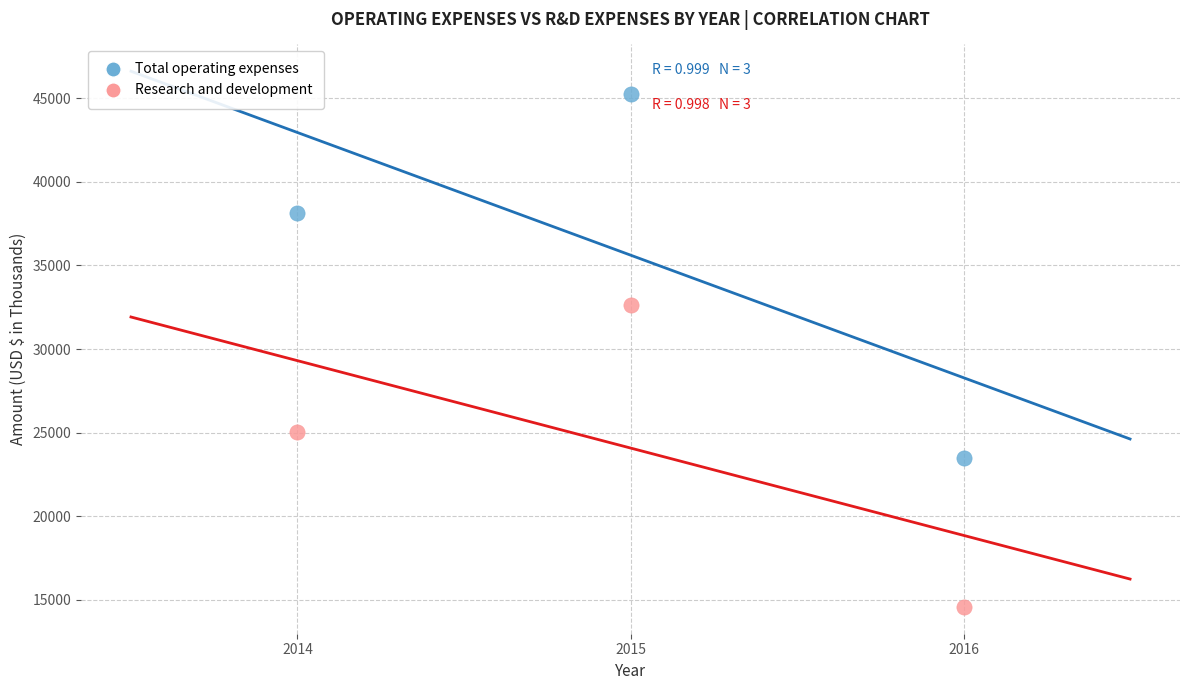

What are all the series names shown in the legend?

Total operating expenses, Research and development